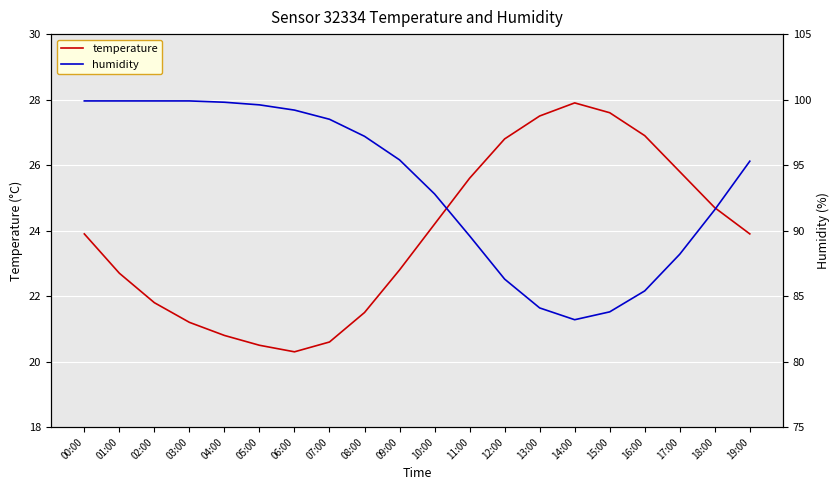

At 14:00, list the series in order from largest to smallest.

humidity, temperature